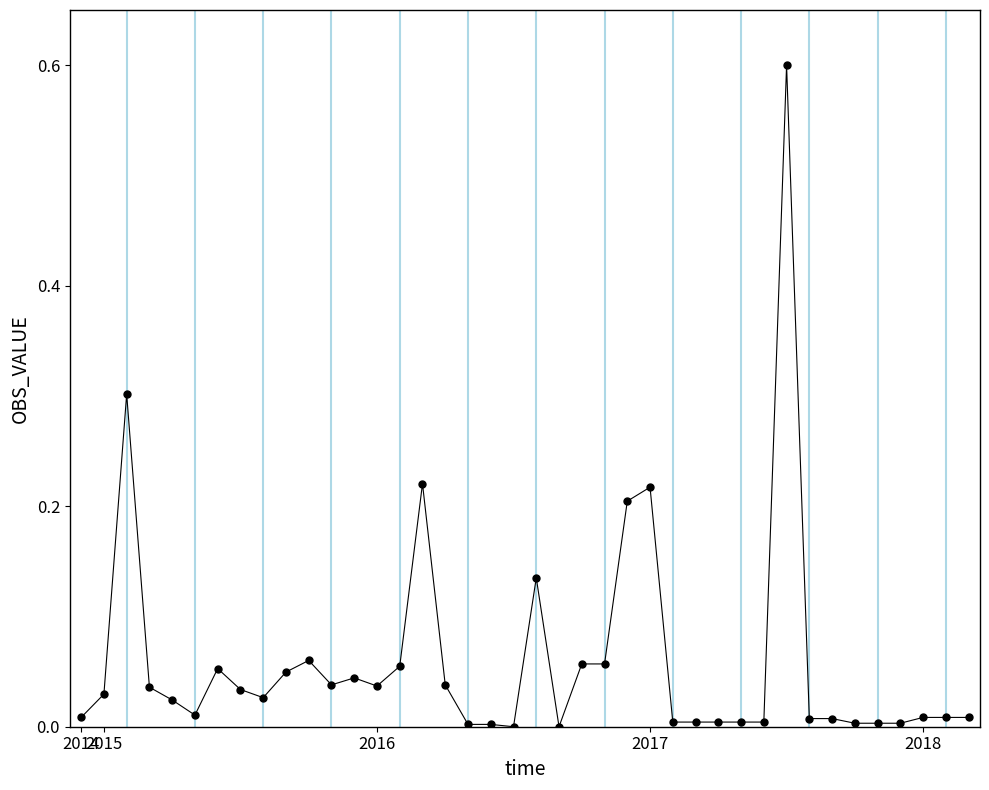

What is the range of Y values (max minus min)?

0.6